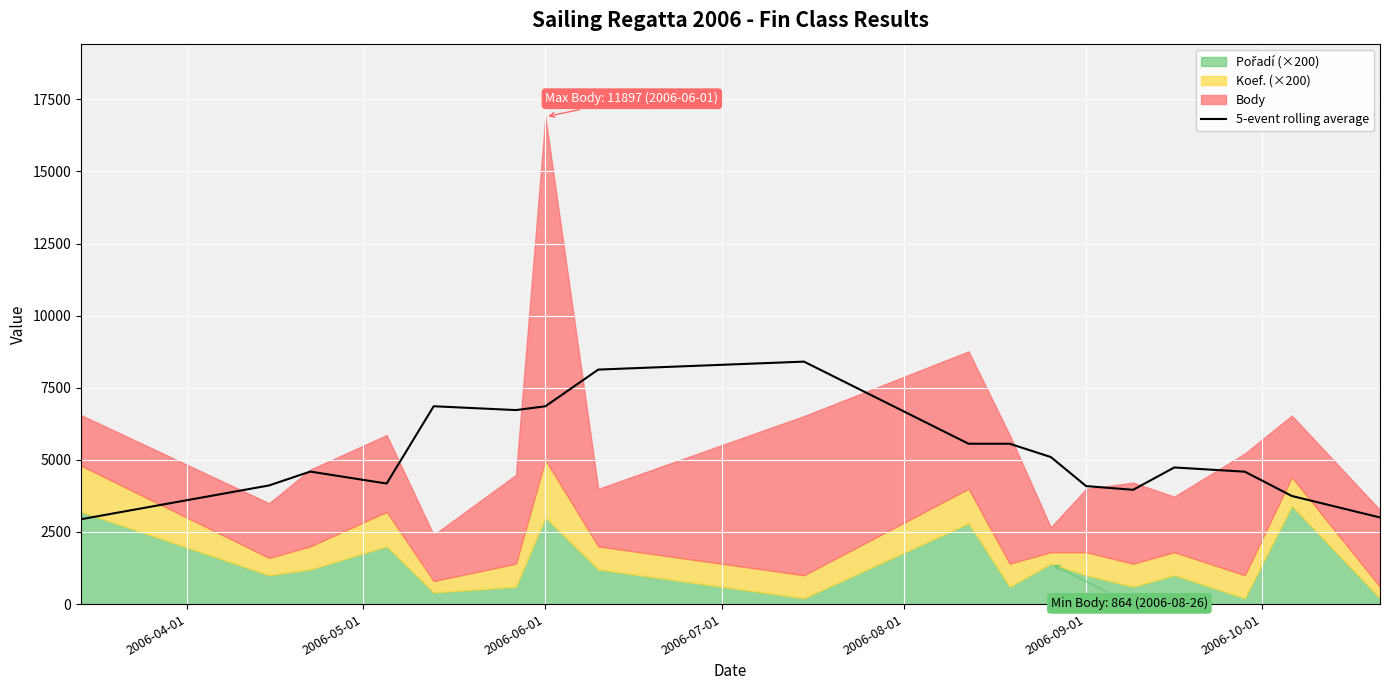

What is the lowest value of the 5-event rolling average series?

2942.2